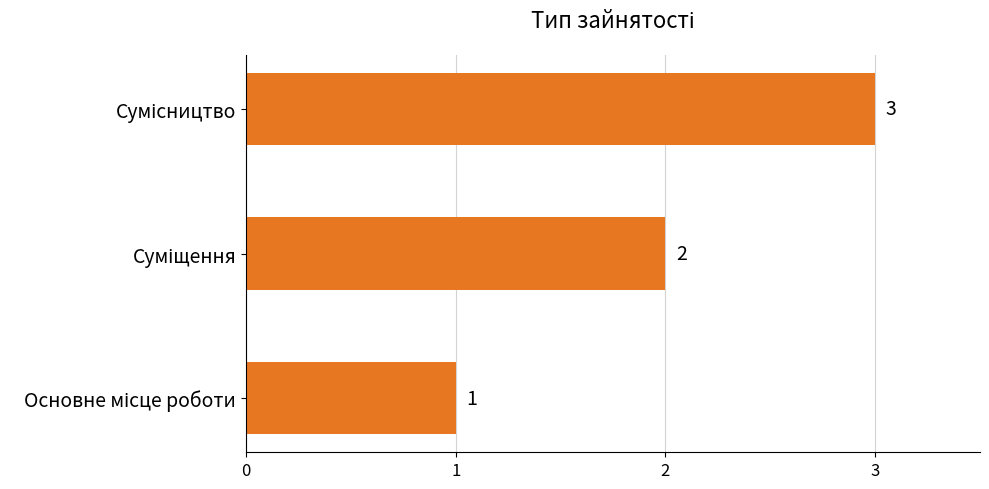

What is the maximum value shown in the chart?

3